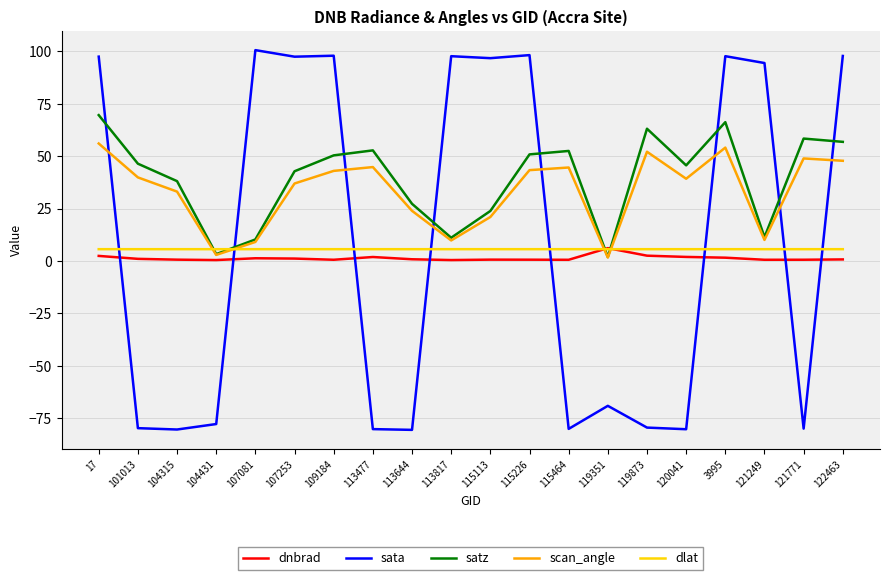

Between 101013 and 113817, which series saw the biggest shift?

sata